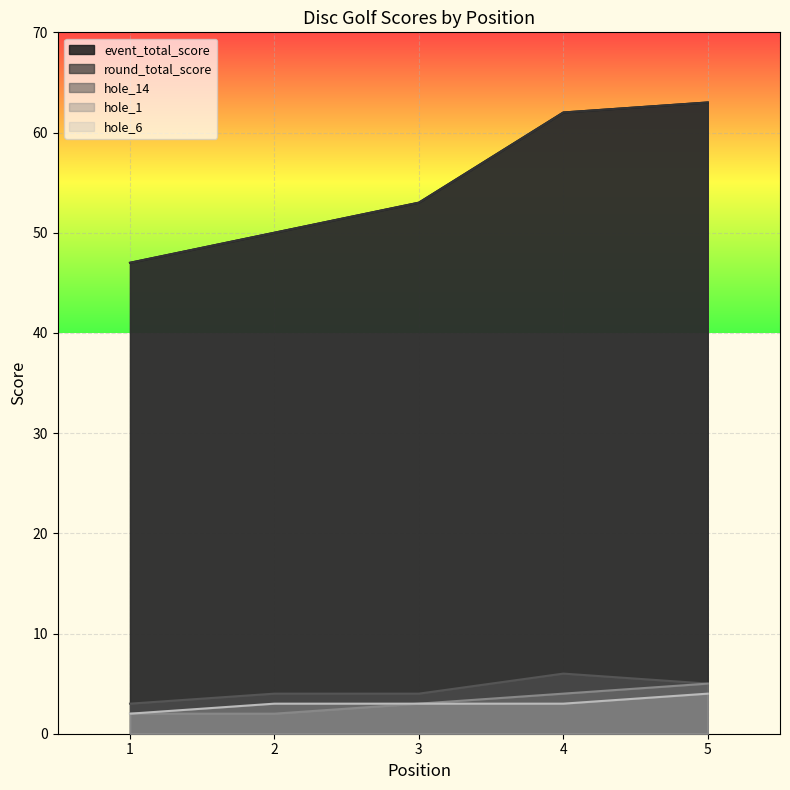

Where does the hole_14 series first go above 4?

4